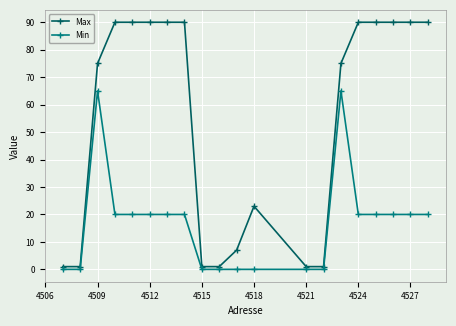

Which series has the largest total across all categories?

Max